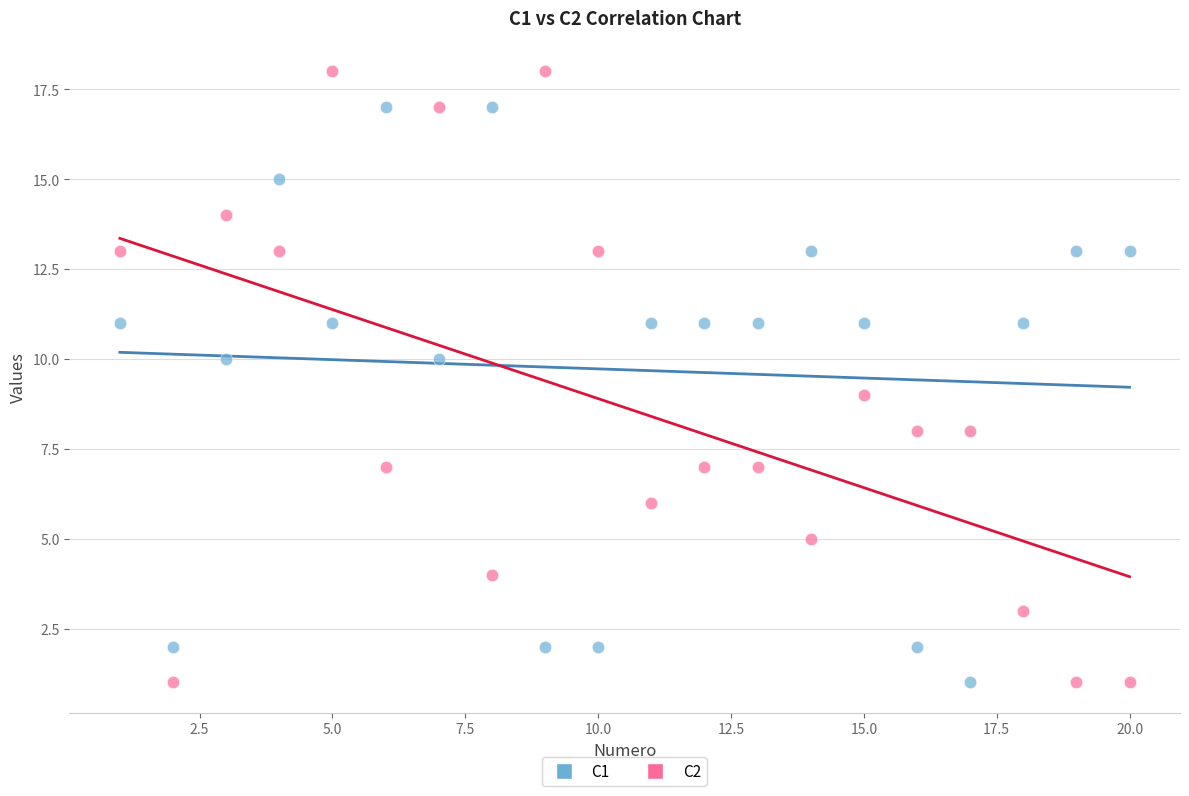

Which series contains the highest Y value?

C2